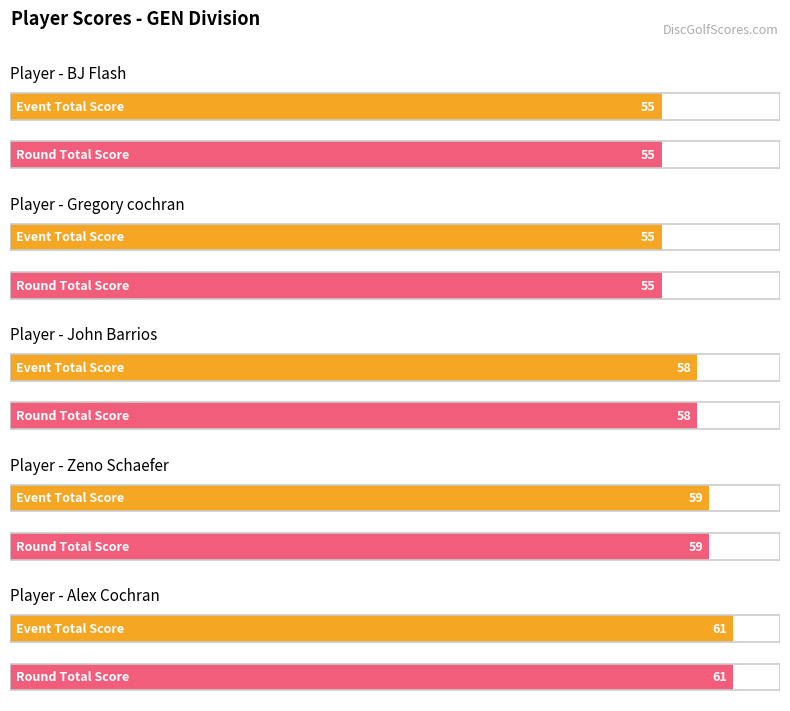

Where is event_total_score nearest to the value 58?

John Barrios